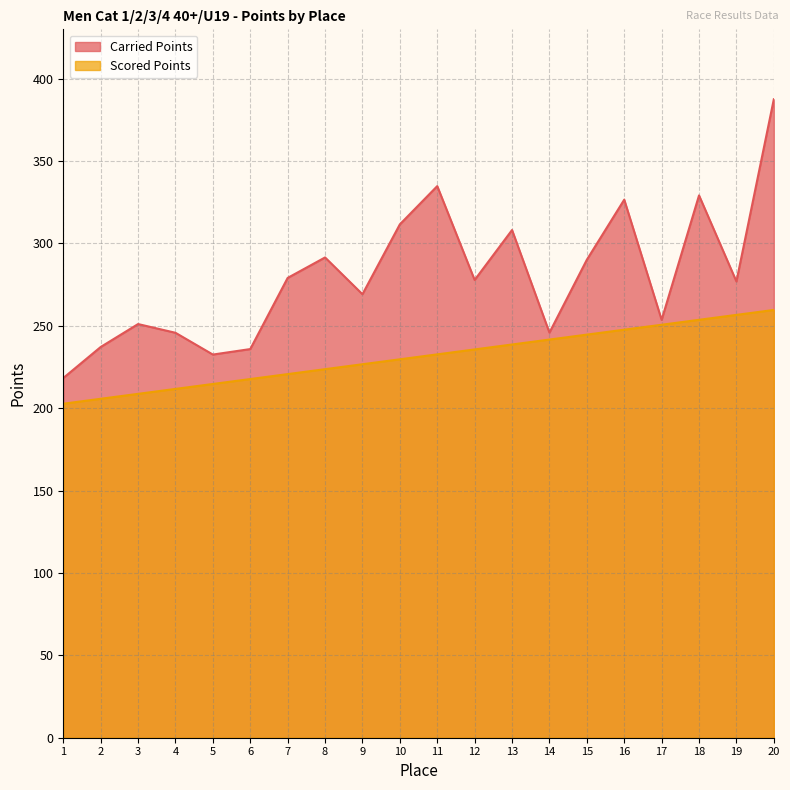

True or false: Carried Points and Scored Points cross at least once.

False